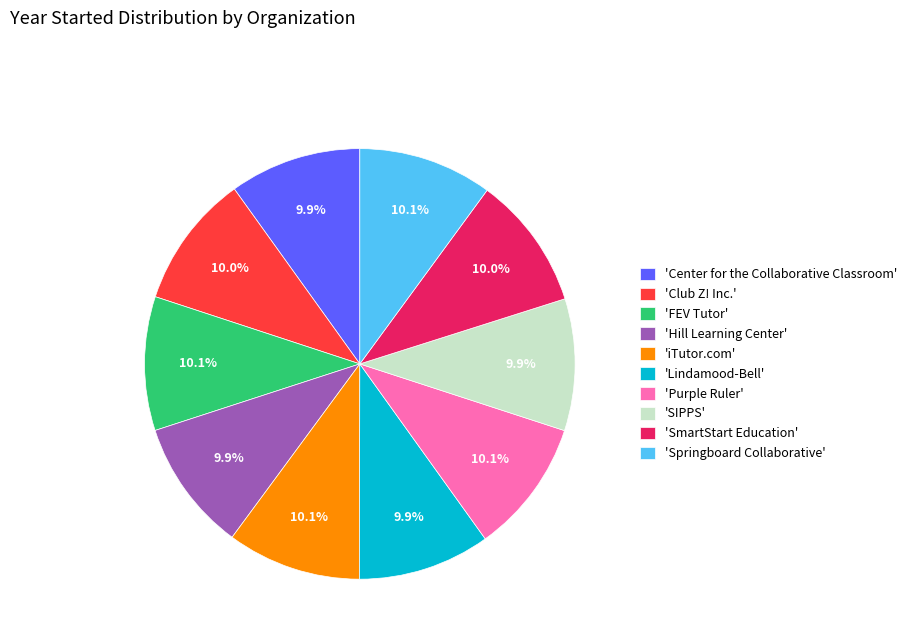

Count the number of slices in the pie.

10